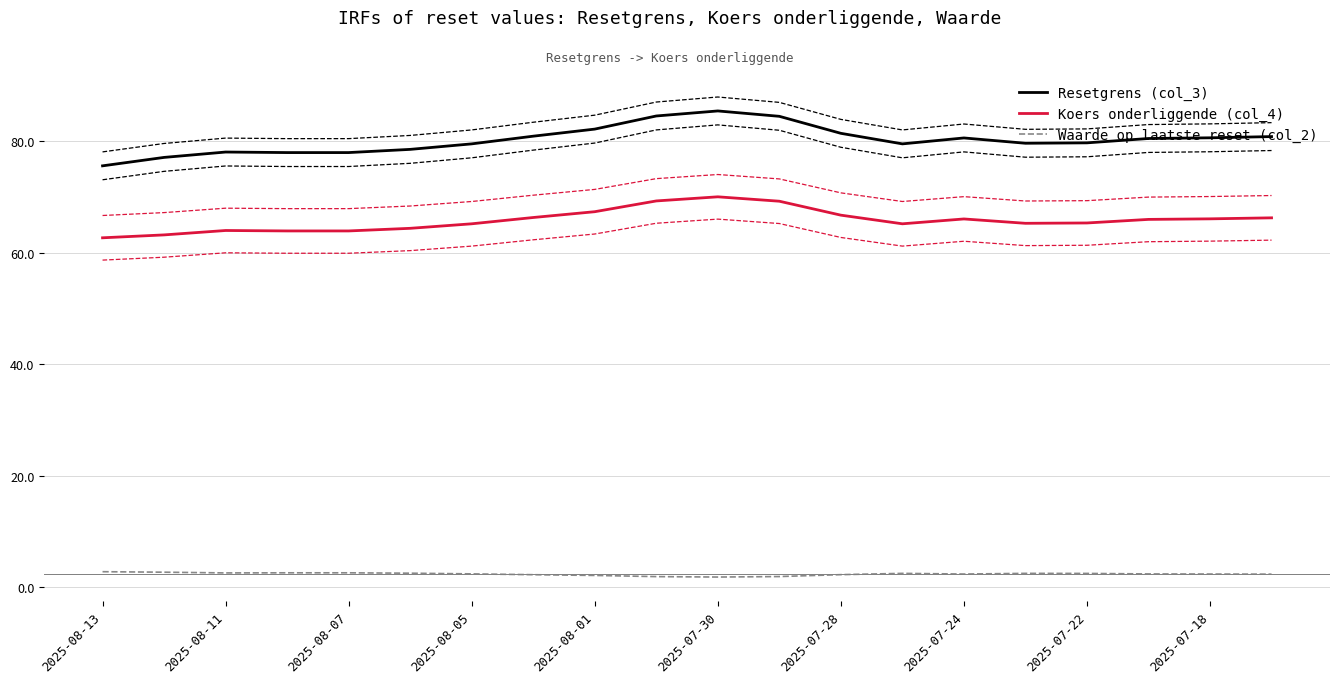

How many distinct data groups are displayed?

3